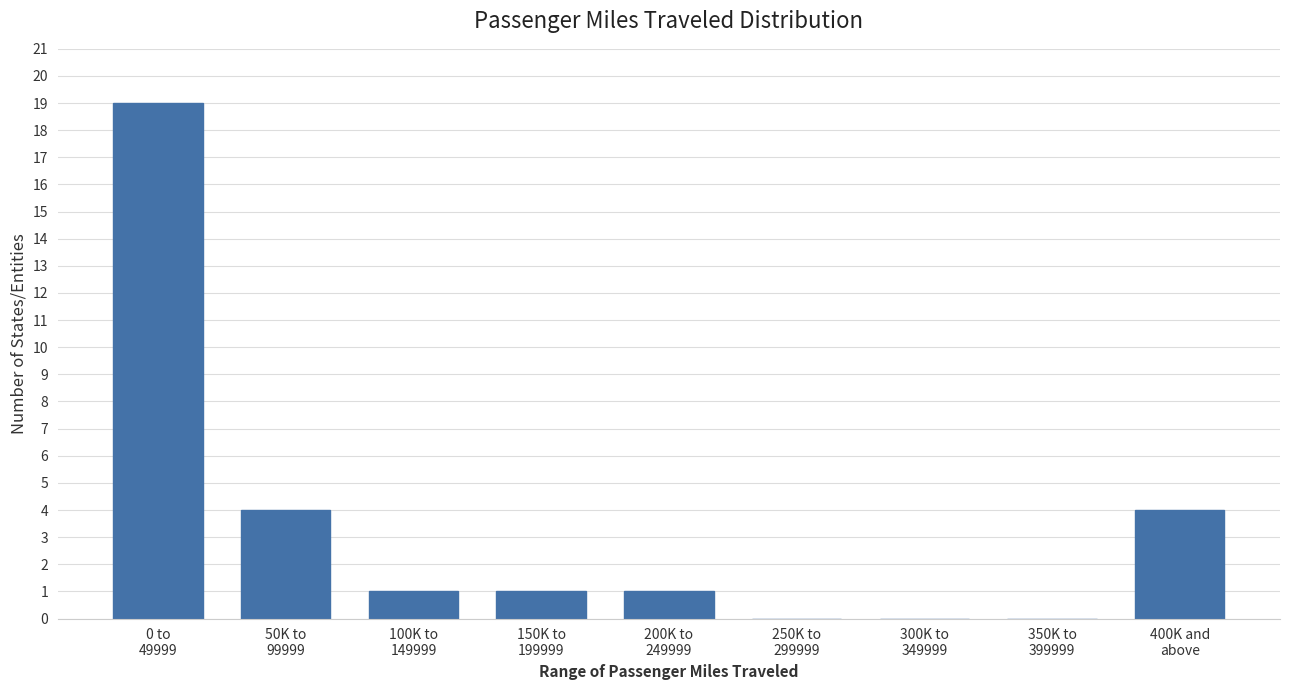

What is the greatest value displayed?

19